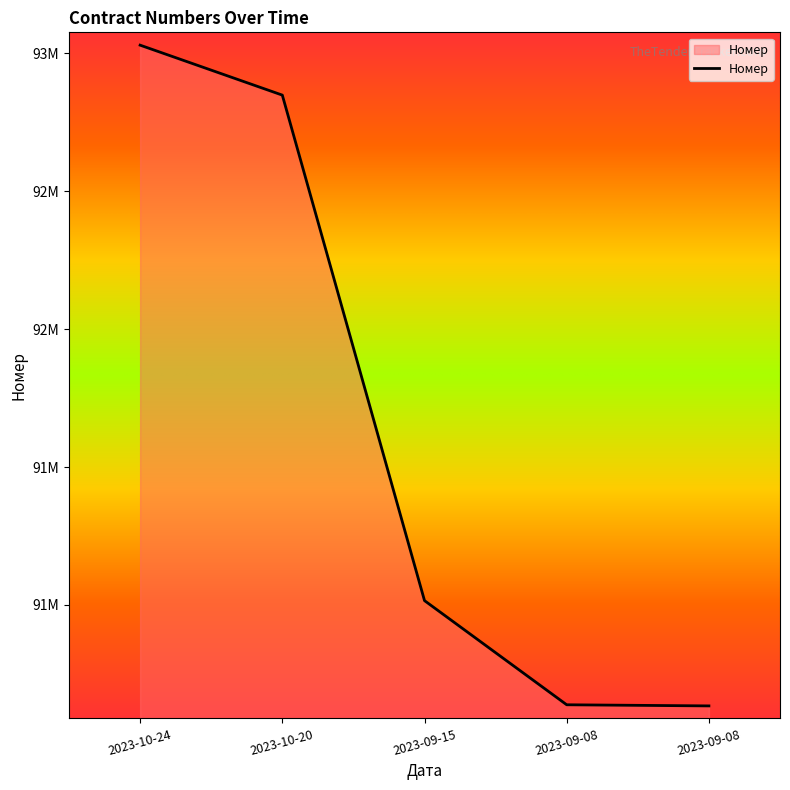

Does the chart have visible grid lines?

No